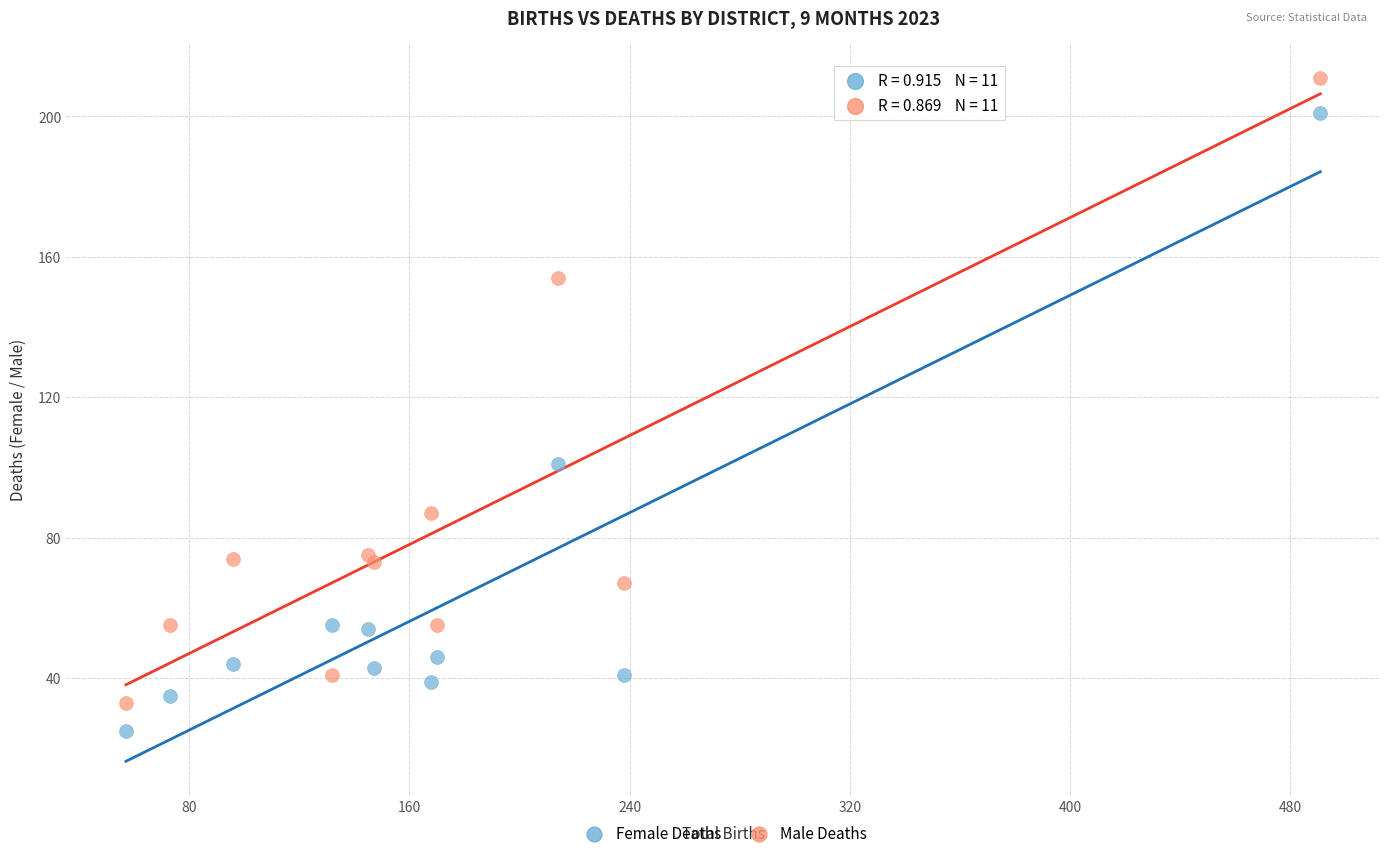

Across all series, what Y value is closest to 118?

101